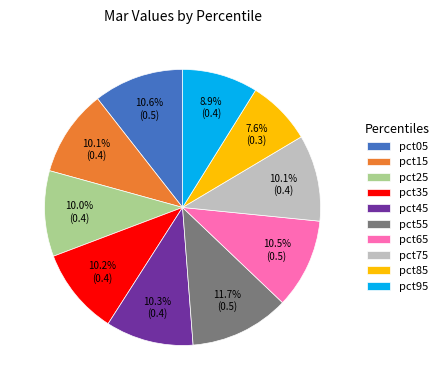

Does pct45 account for over 50% of the chart?

No